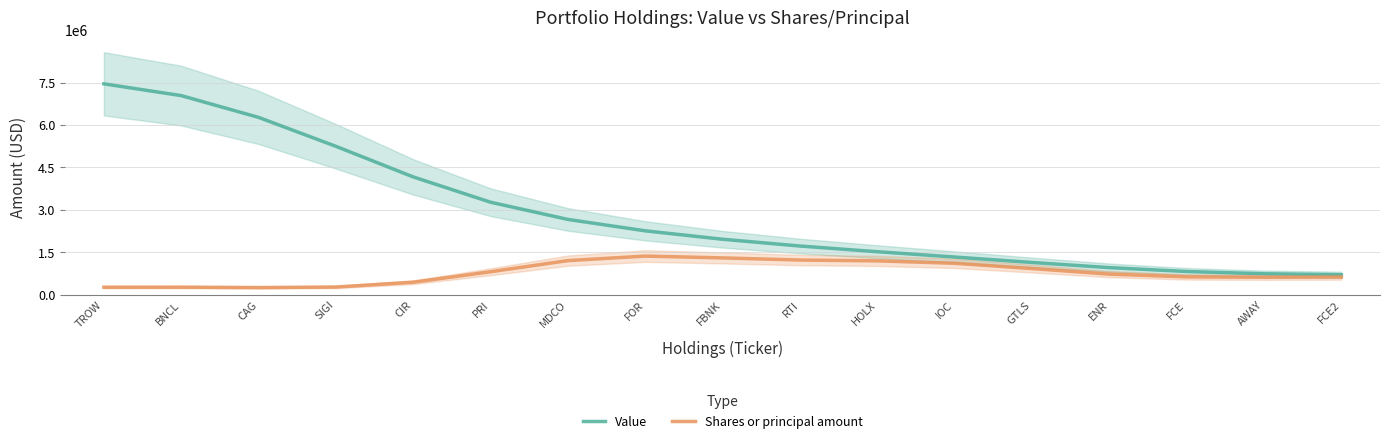

What is the sum of the Value values at SIGI and CAG?

11516451.5